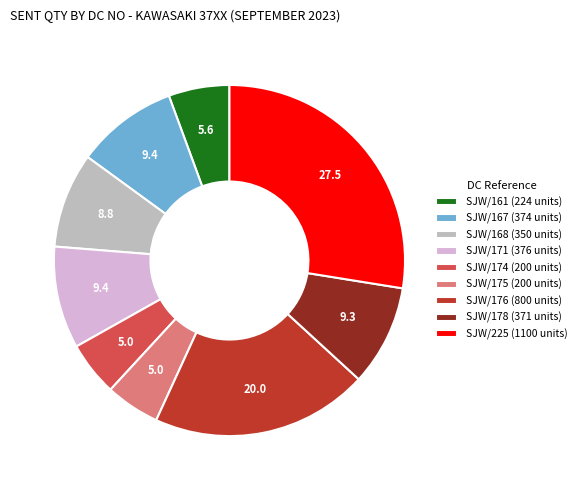

Do SJW/168 (350 units) and SJW/167 (374 units) together represent more than half of the pie?

No